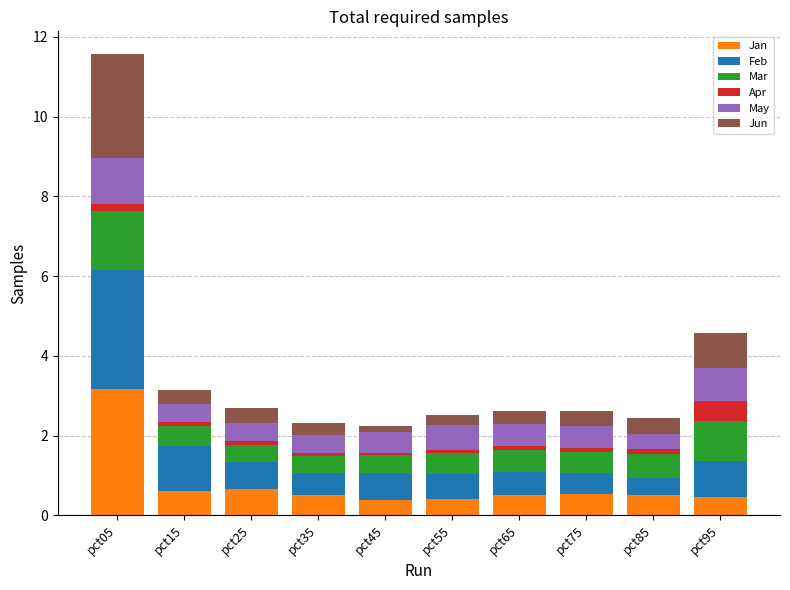

At which label does Jan reach its peak?

pct05